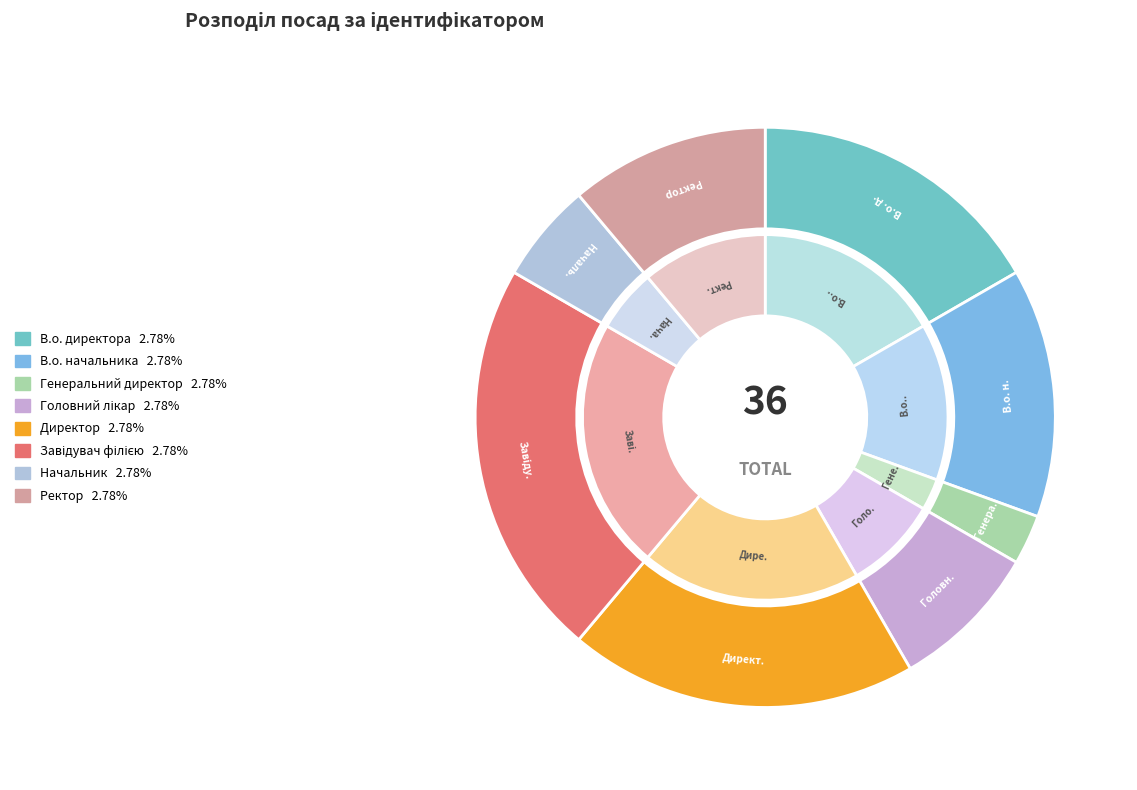

To the nearest percent, what is the difference between the Начальник and В.о. начальника slice percentages?

8%